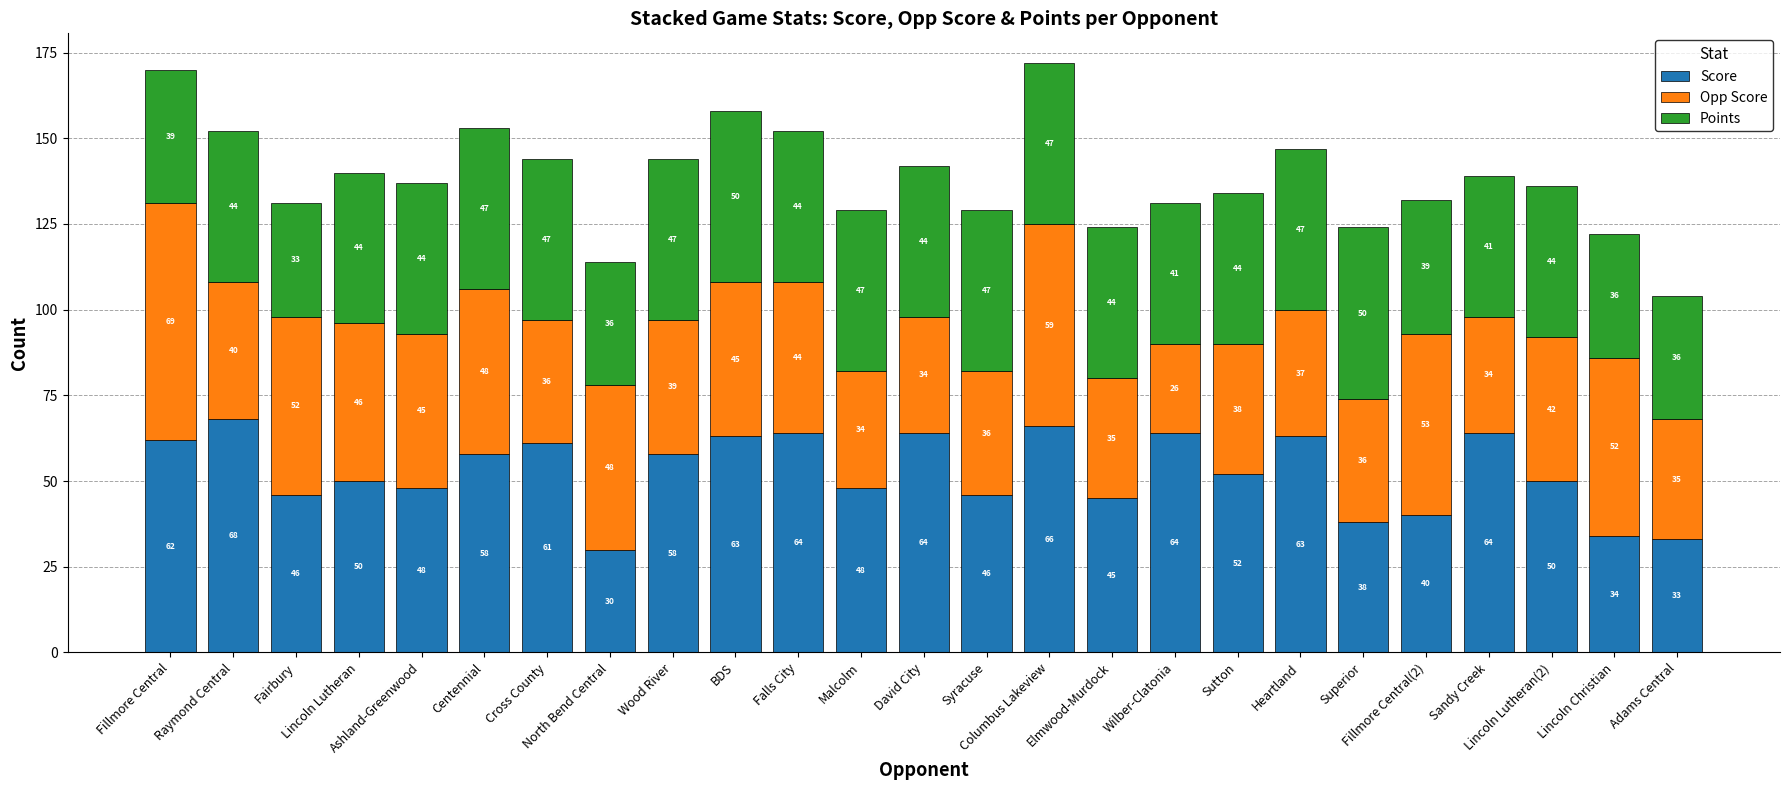

Count the number of data series in this chart.

3